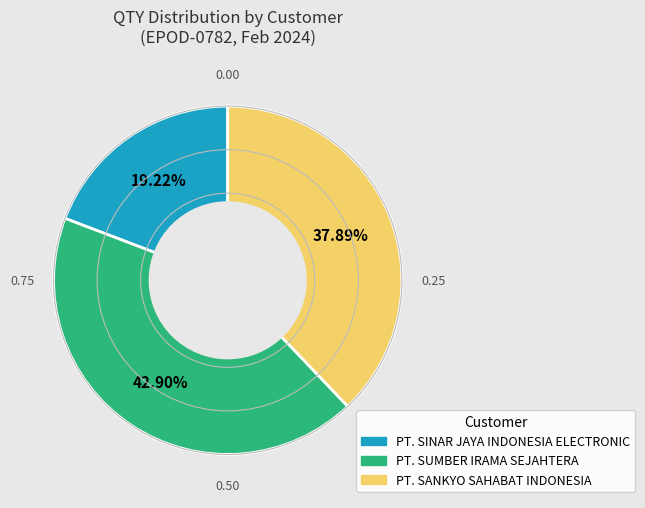

Is there any slice that represents more than half of the pie?

No